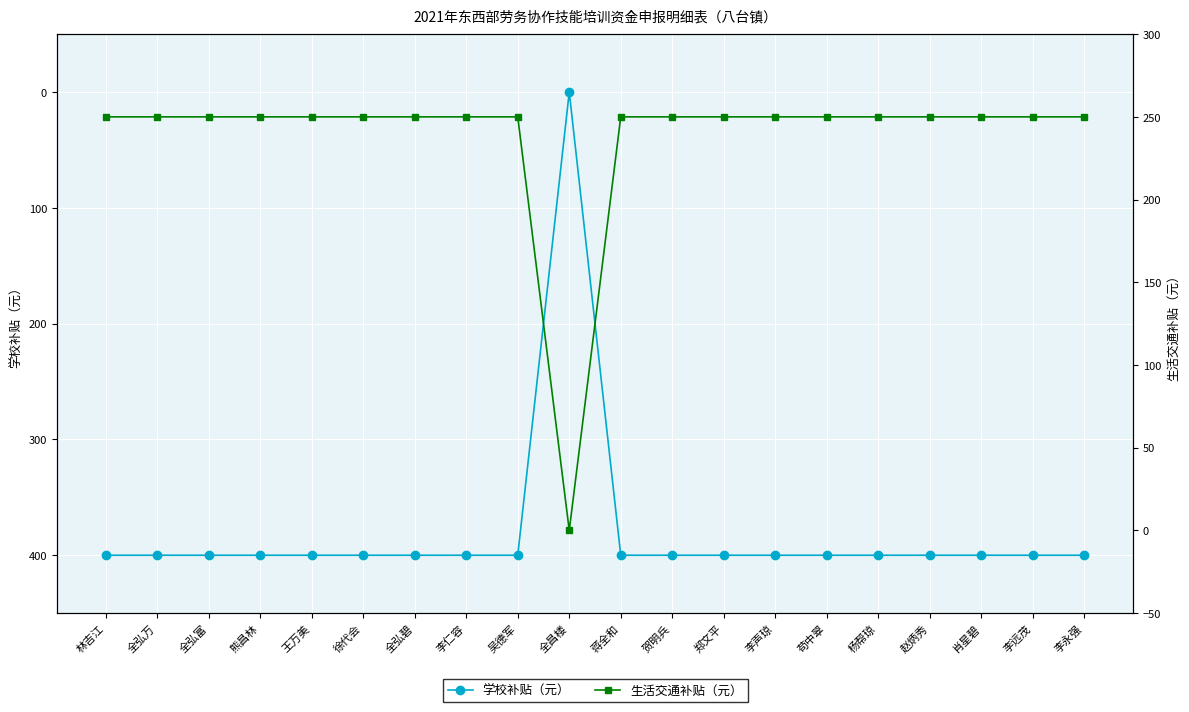

What is the average value of the 学校补贴（元） series?

380